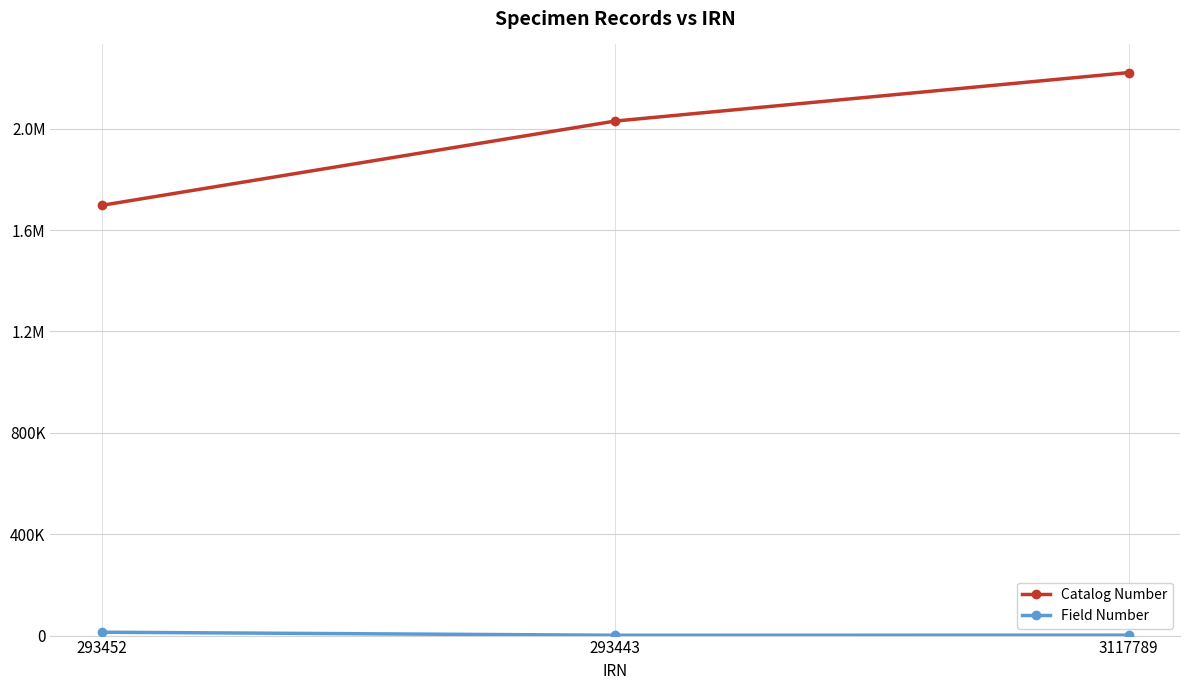

Does the chart have visible grid lines?

Yes